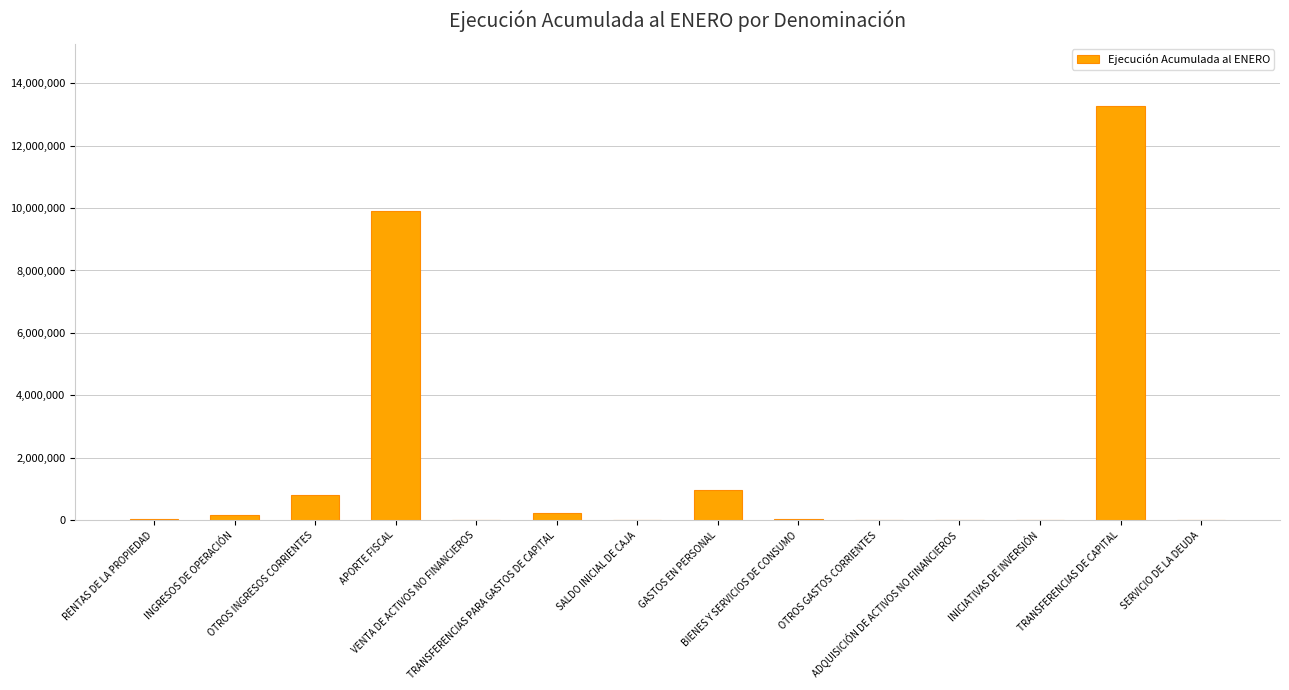

What is the greatest value displayed?

13270771